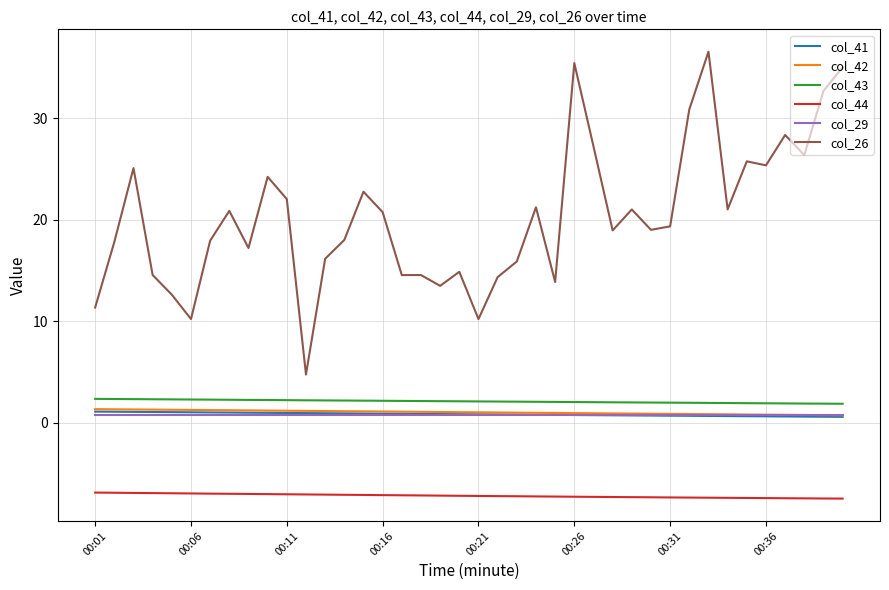

What is the difference between the maximum and minimum values in the col_42 series?

0.6